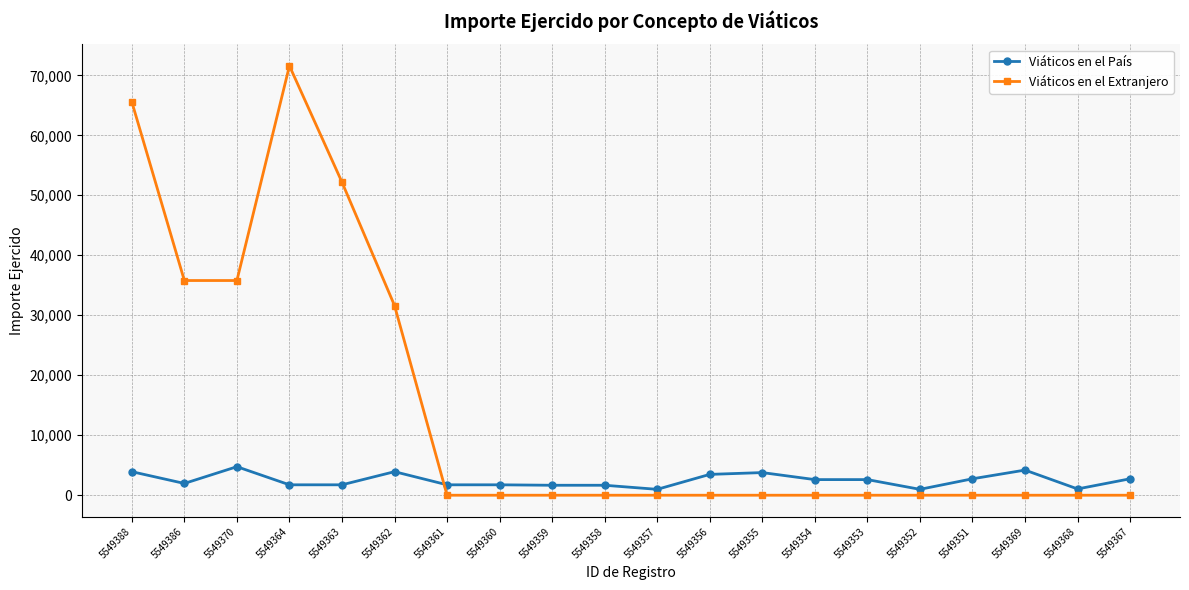

Which series ends up on top after the final intersection of Viáticos en el Extranjero and Viáticos en el País?

Viáticos en el País